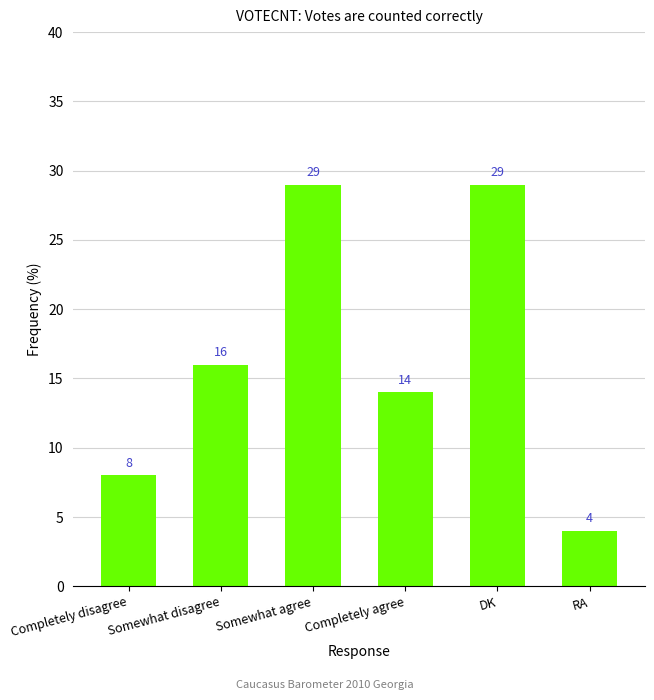

What is the difference between the values at Completely agree and DK?

15